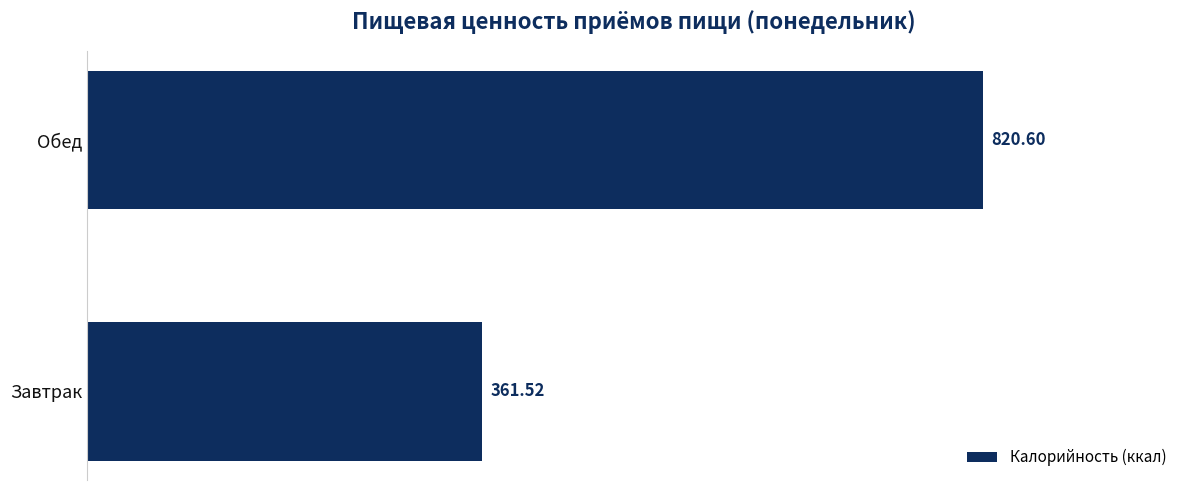

List the labels in order of value, smallest first.

Завтрак, Обед